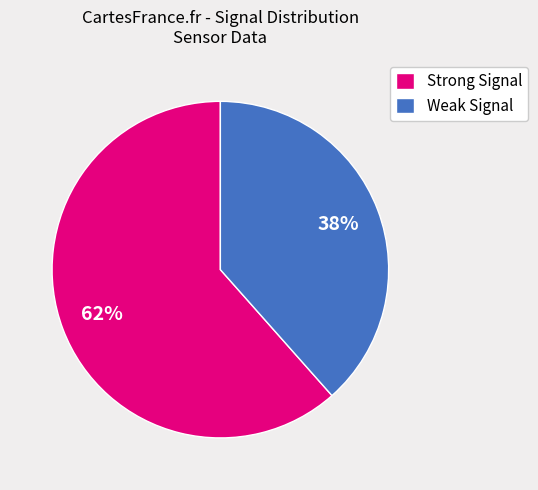

Is the sum of Strong Signal and Weak Signal greater than half?

Yes